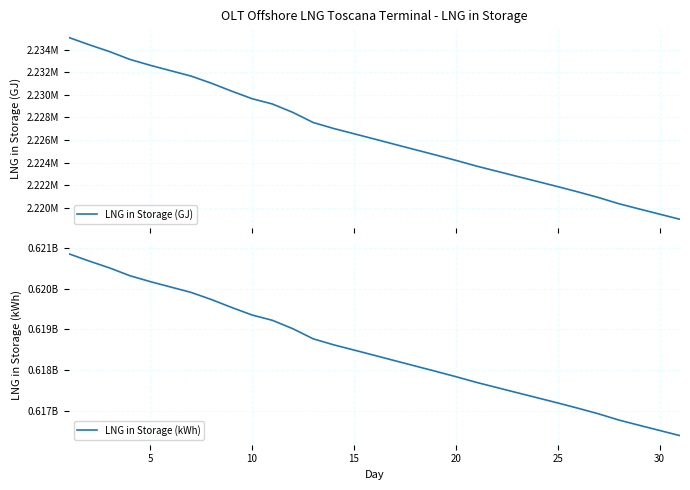

True or false: LNG in Storage (kWh) and LNG in Storage (GJ) intersect in this chart.

False